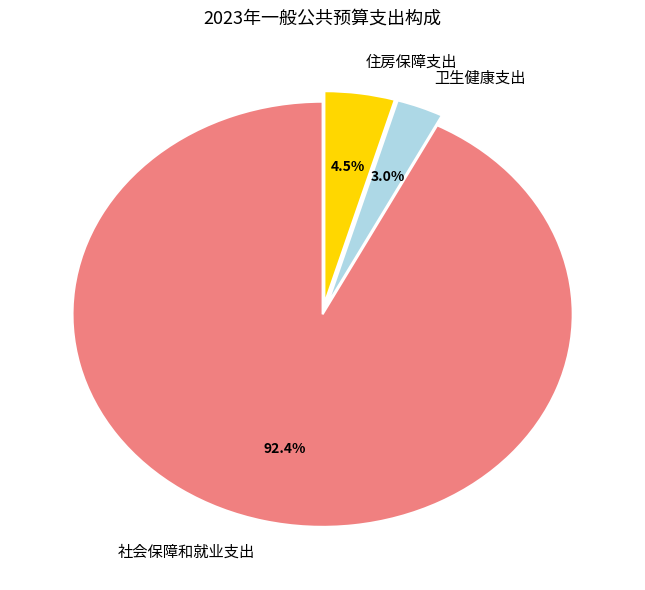

The 卫生健康支出 slice represents 11% of the pie. True or false?

False